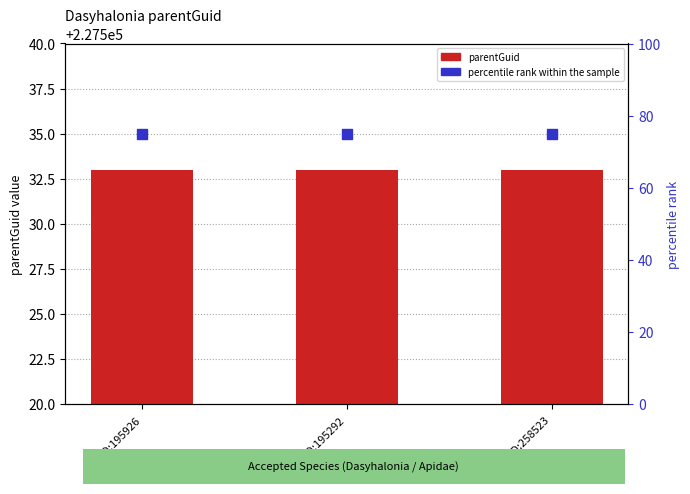

What is the total value across all series at ID:195926?

227608